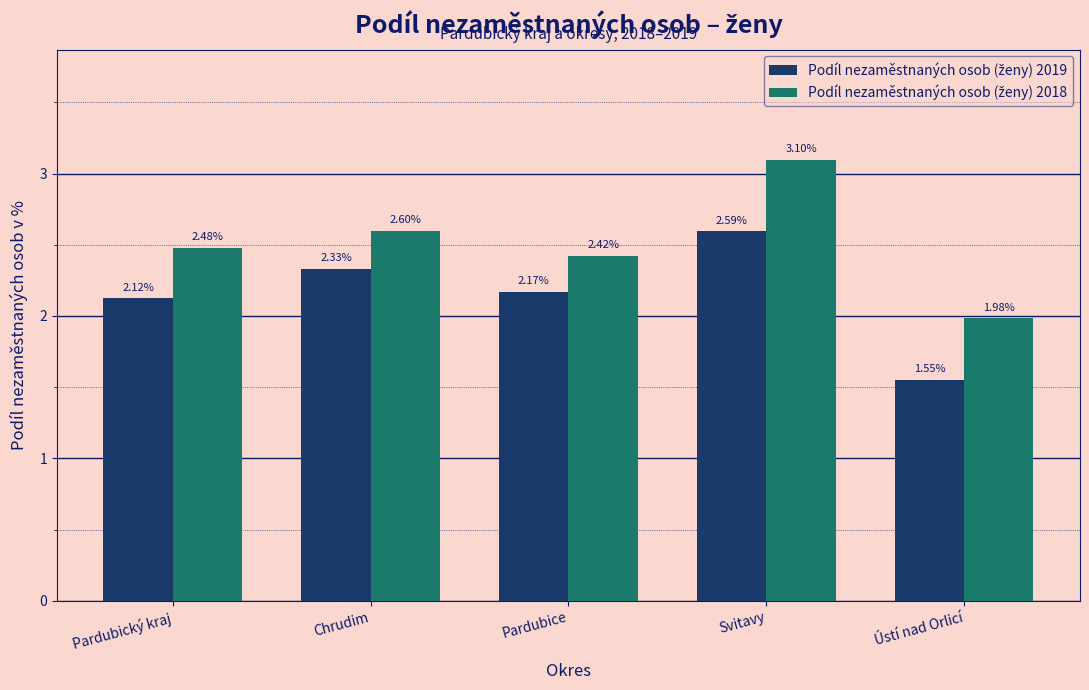

What is the total value across all series at Chrudim?

4.9